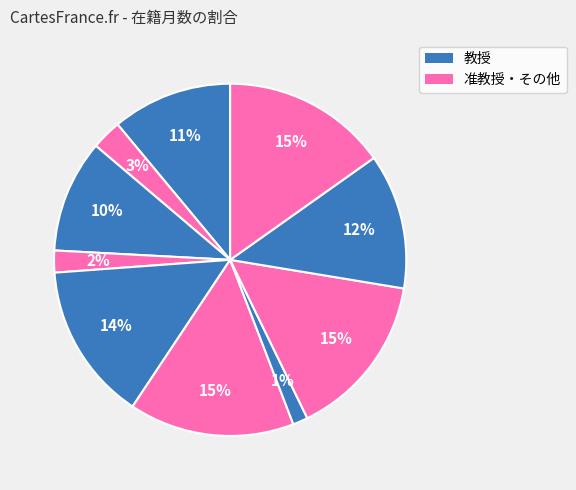

How many segments does this pie chart have?

10